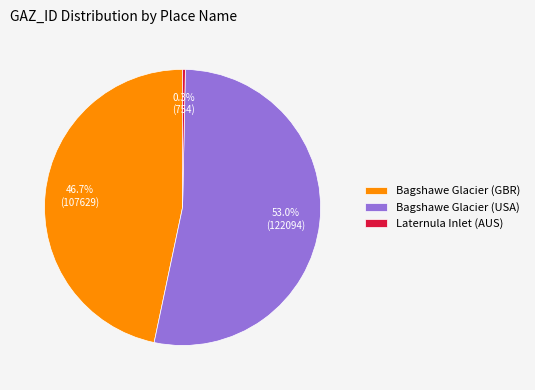

What is the majority slice?

Bagshawe Glacier (USA)